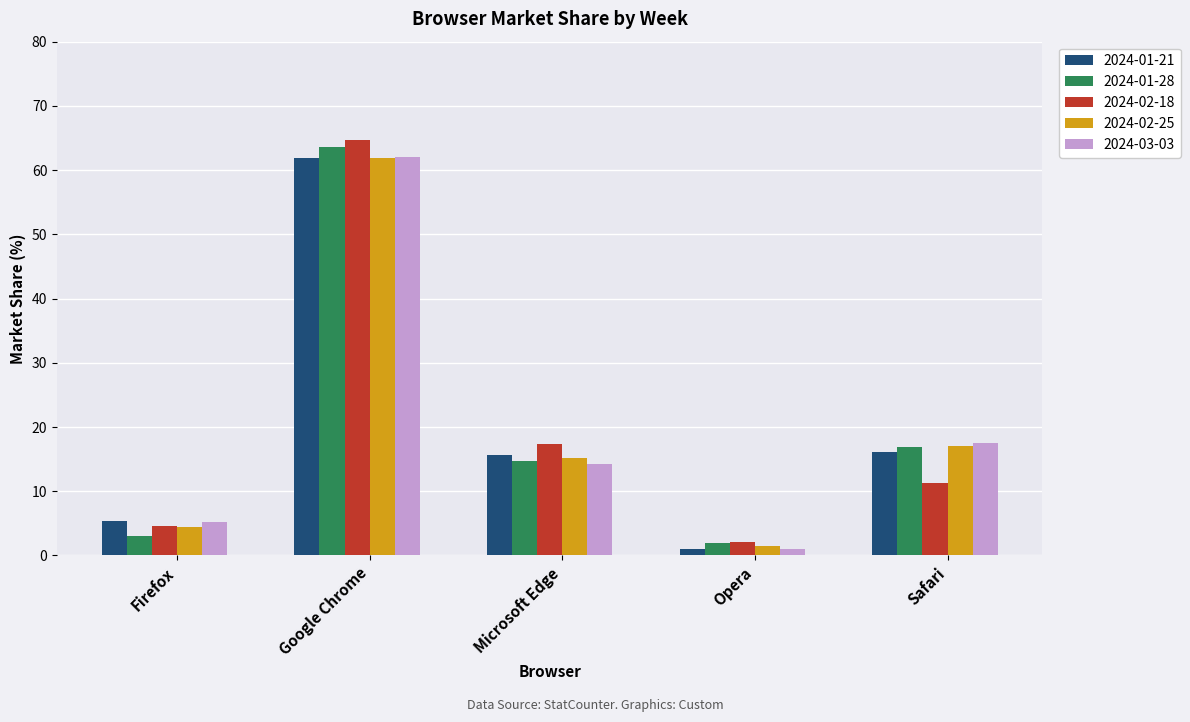

What are all the series names shown in the legend?

2024-01-21, 2024-01-28, 2024-02-18, 2024-02-25, 2024-03-03